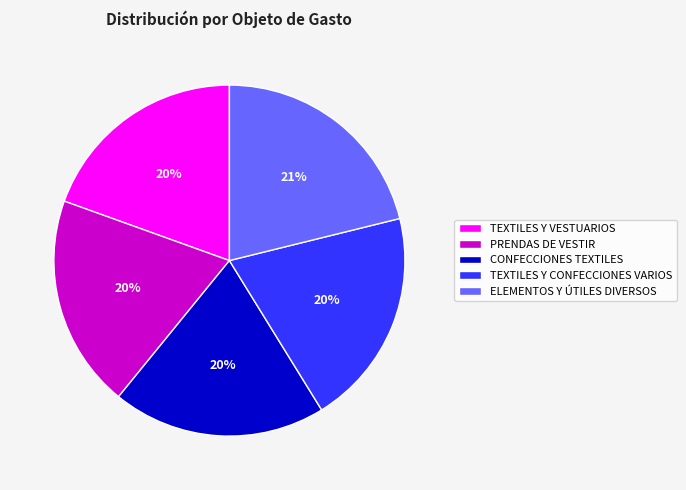

To the nearest percent, what percentage of the pie is ELEMENTOS Y ÚTILES DIVERSOS?

21%